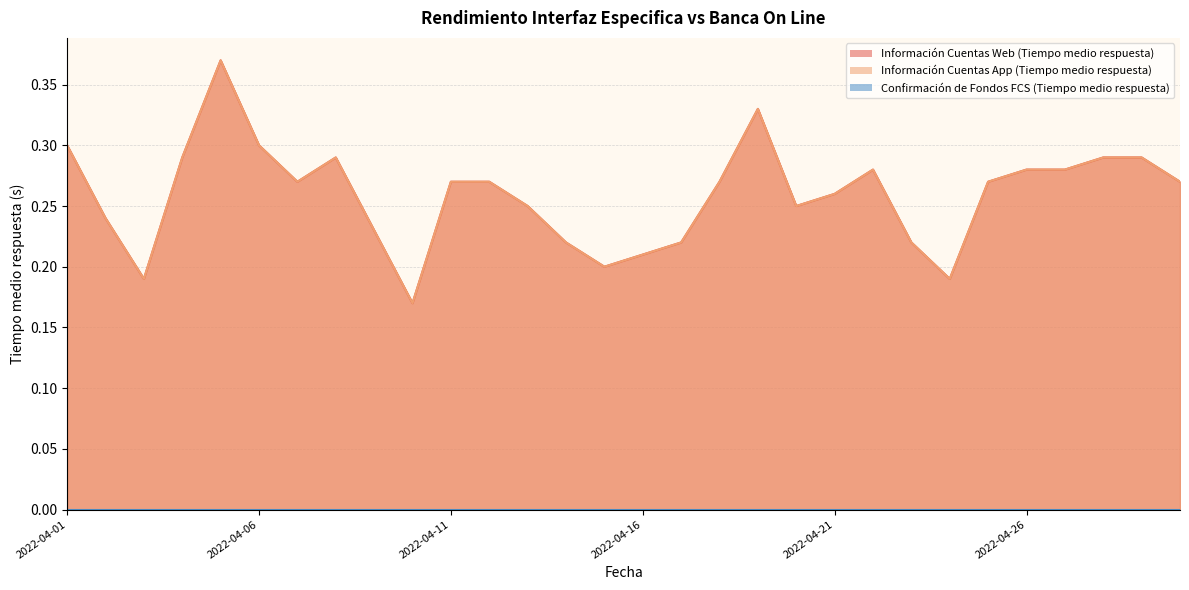

The value of Información Cuentas App (Tiempo medio respuesta) at 2022-04-14 is 0.3. True or false?

False